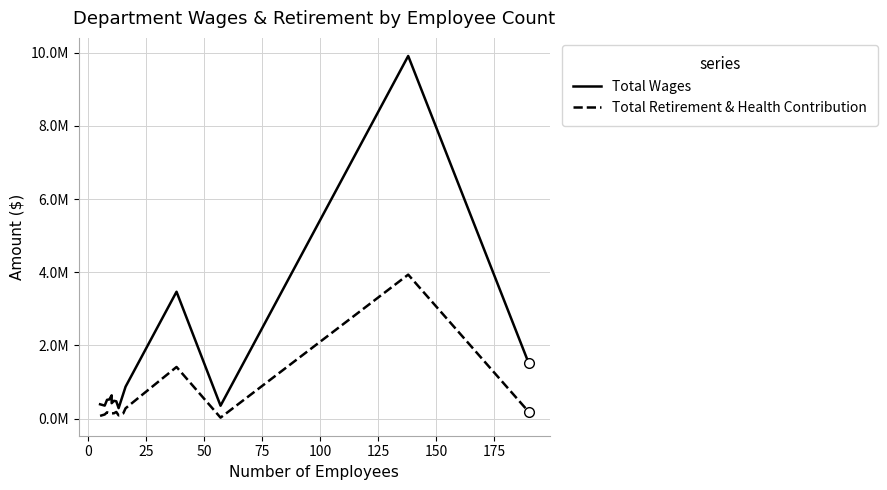

At how many categories does at least one series exceed 5339324?

1